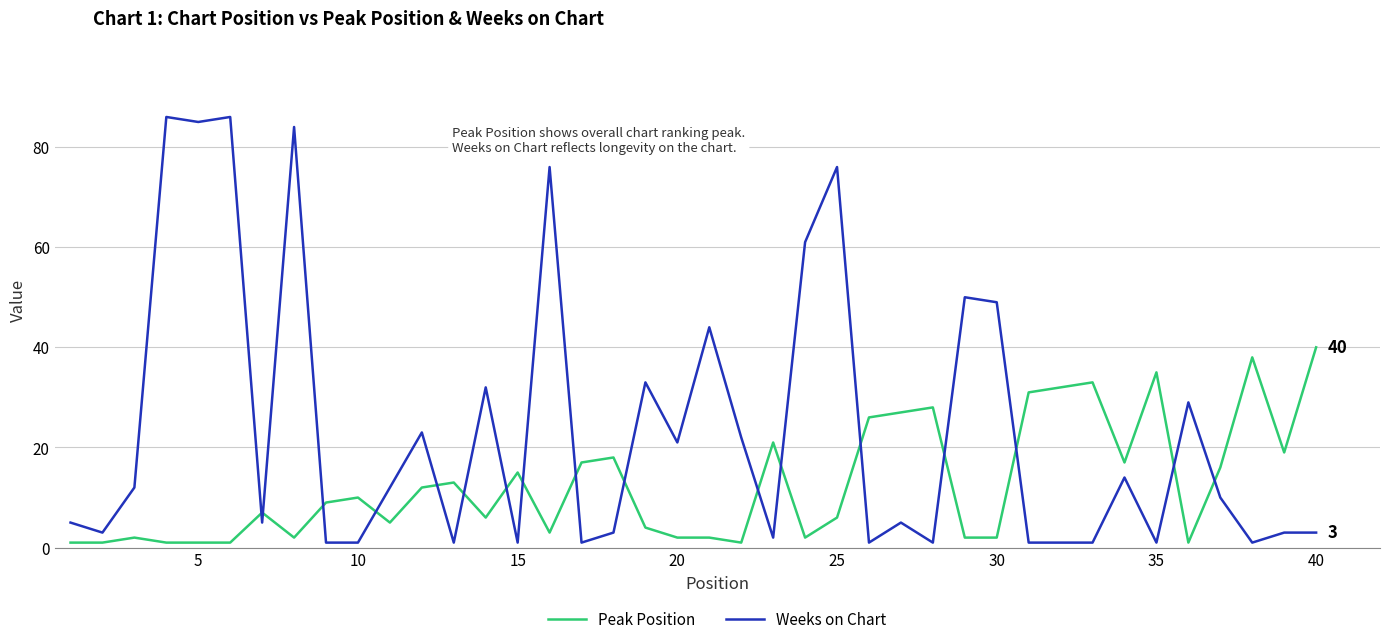

What is the highest value of the Weeks on Chart series?

86